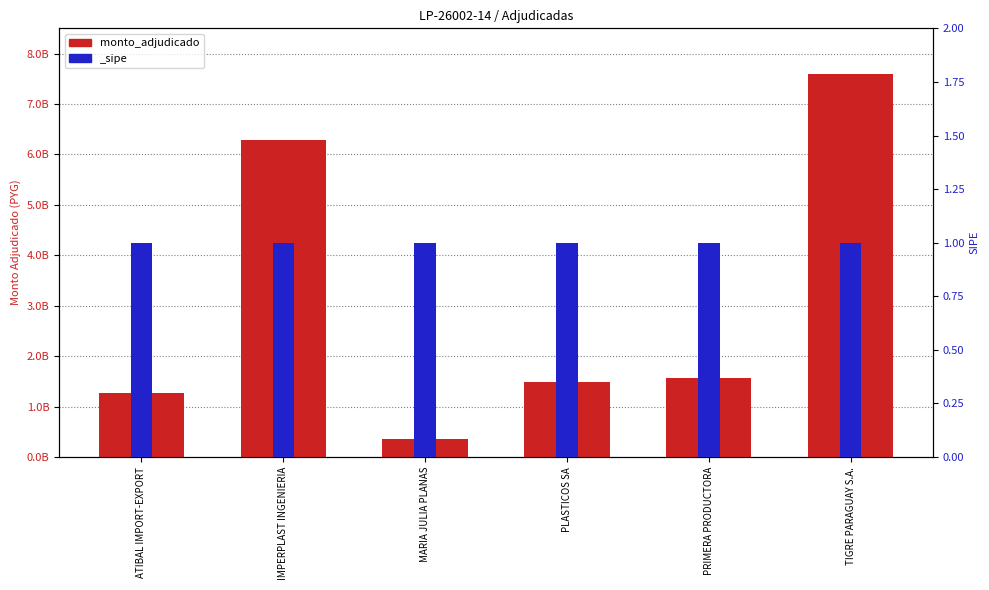

What is the average value?

3097580643